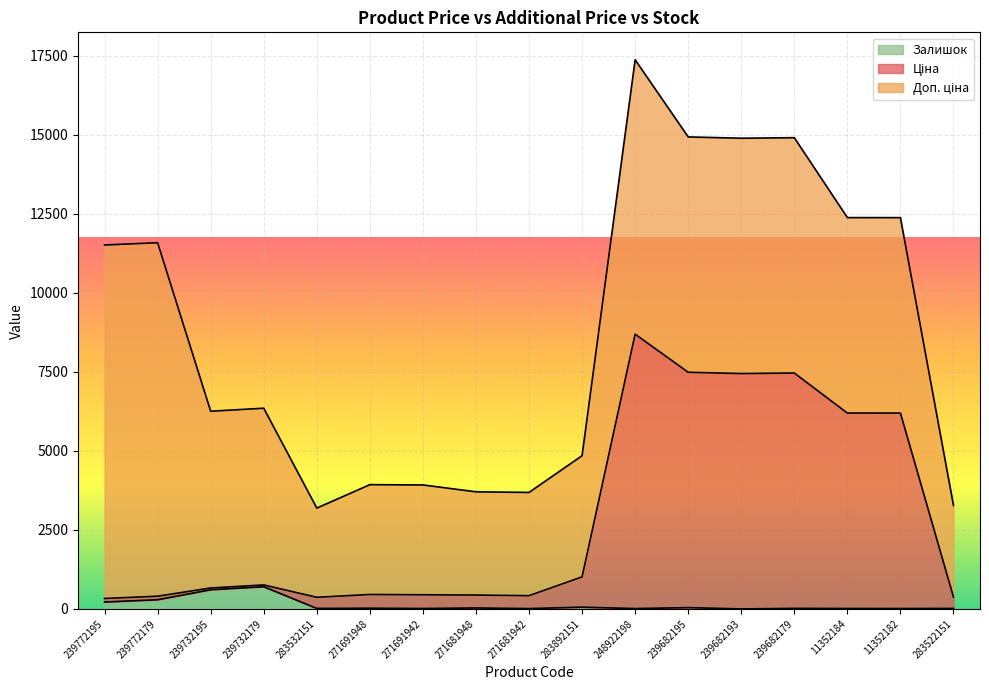

What position from the left is 239732195?

3